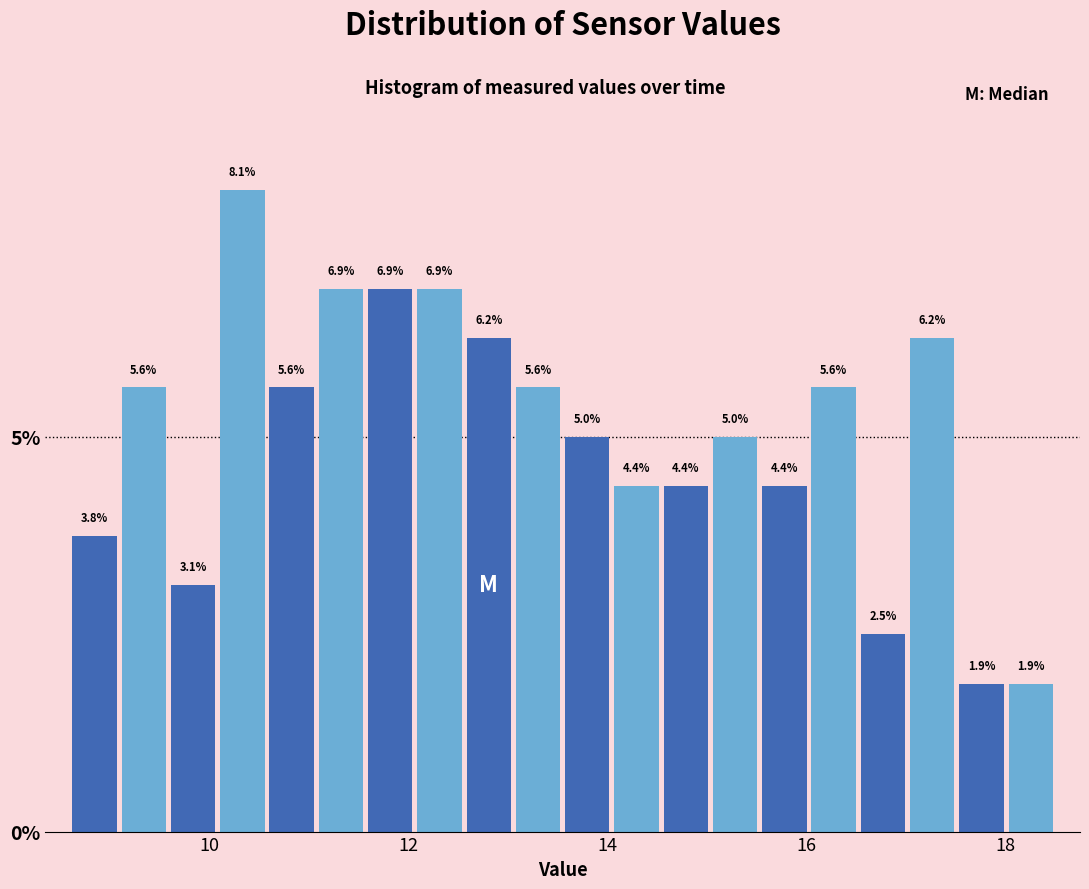

Read against the x-axis, roughly where is the centre of the tallest bar?

10.4